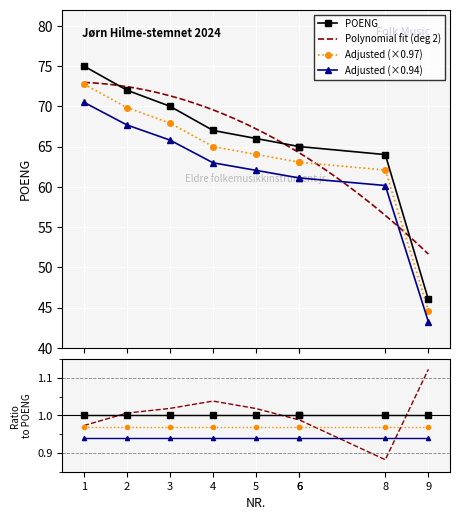

The chart shows a value of 109 at 8. True or false?

False